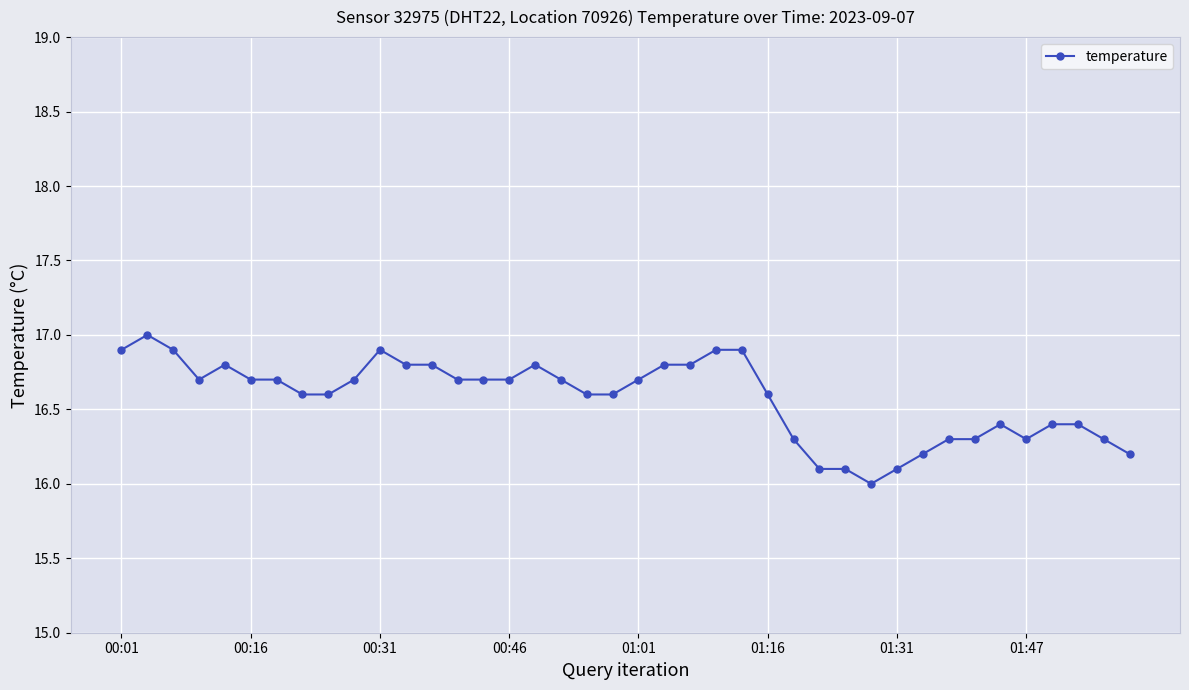

What is the difference between the maximum and minimum values?

1.0